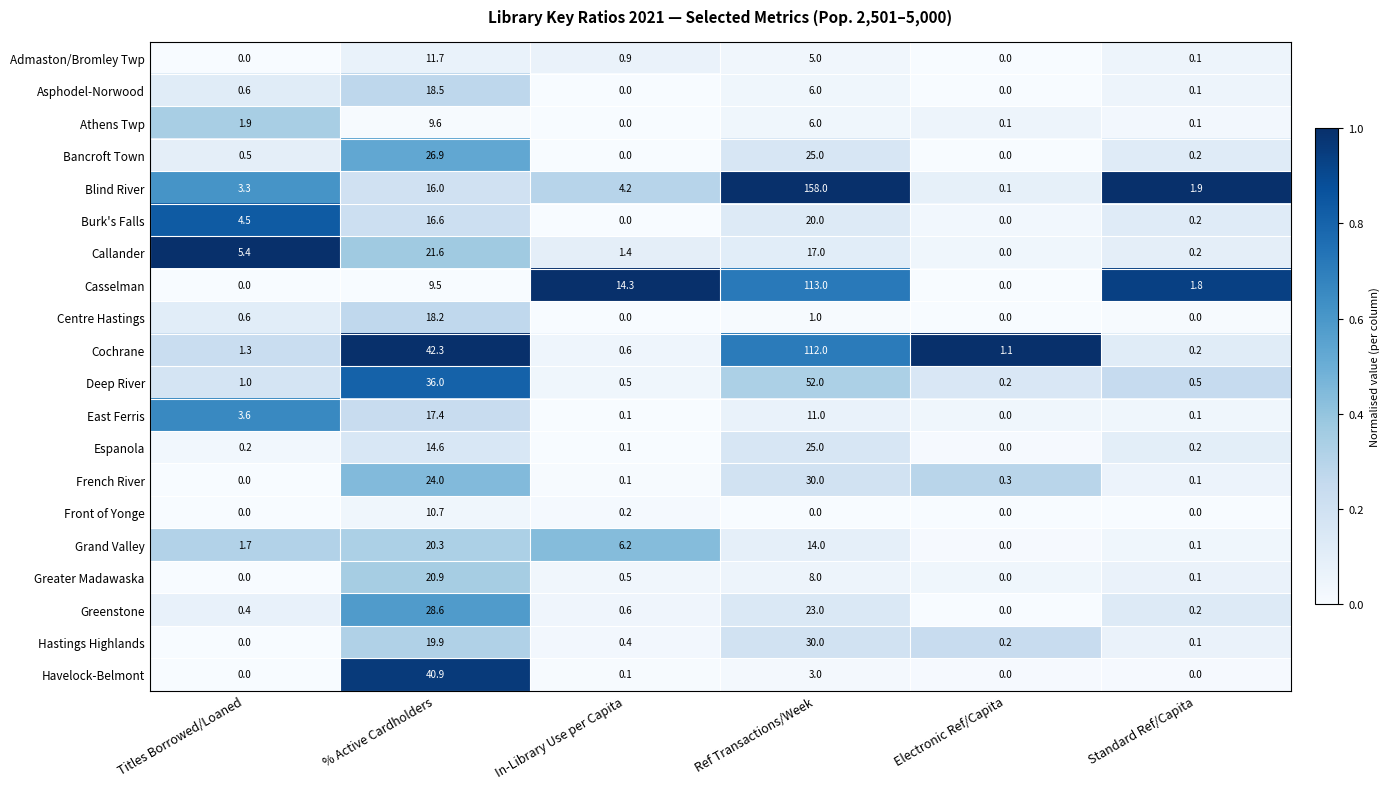

Which category has the highest value across all series?

Ref Transactions/Week